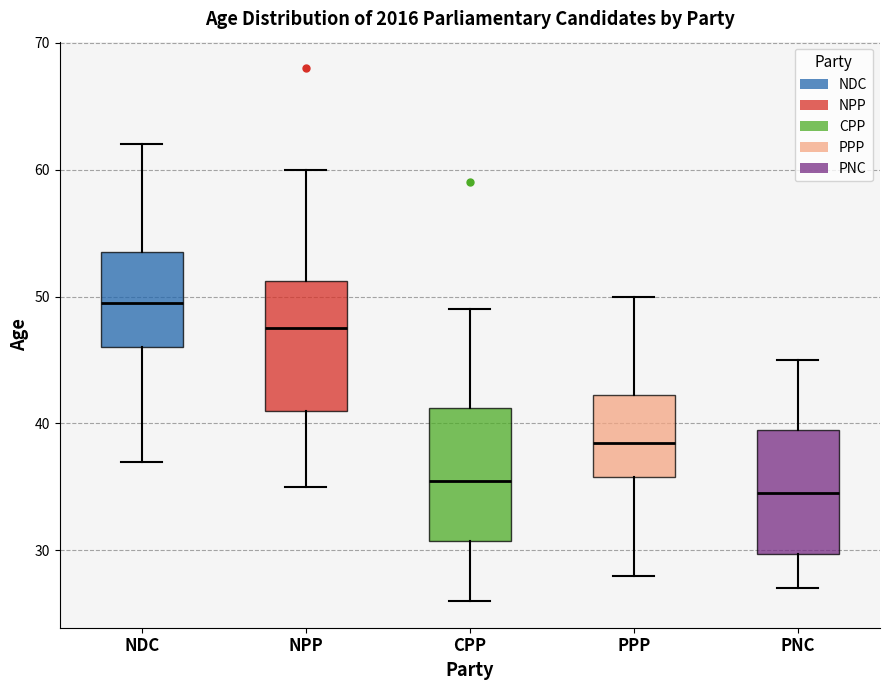

Reading left to right, read every box against the y-axis: the position of its median line, the range the box covers, and the ends of its whiskers. The values are not printed on the chart, so give them approximately, as read against the axis.

NDC: median 50, box 46 to 54, whiskers 37 to 62
NPP: median 48, box 41 to 51, whiskers 35 to 60
CPP: median 36, box 31 to 41, whiskers 26 to 49
PPP: median 39, box 36 to 42, whiskers 28 to 50
PNC: median 35, box 30 to 40, whiskers 27 to 45